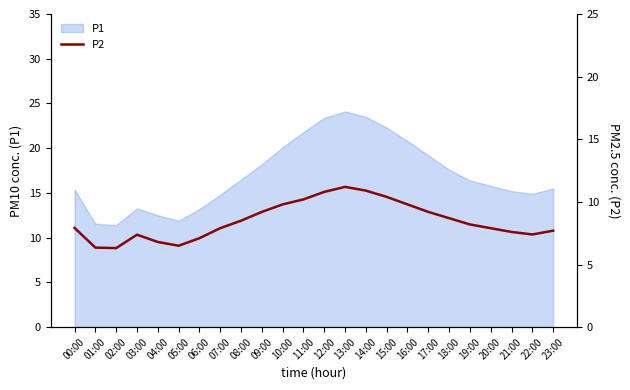

Reading left to right, list all the values displayed in this chart.

00:00=7.9	01:00=6.3	02:00=6.3	03:00=7.4	04:00=6.8	05:00=6.5	06:00=7.1	07:00=7.9	08:00=8.5	09:00=9.2	10:00=9.8	11:00=10.2	12:00=10.8	13:00=11.2	14:00=10.9	15:00=10.4	16:00=9.8	17:00=9.2	18:00=8.7	19:00=8.2	20:00=7.9	21:00=7.6	22:00=7.4	23:00=7.7